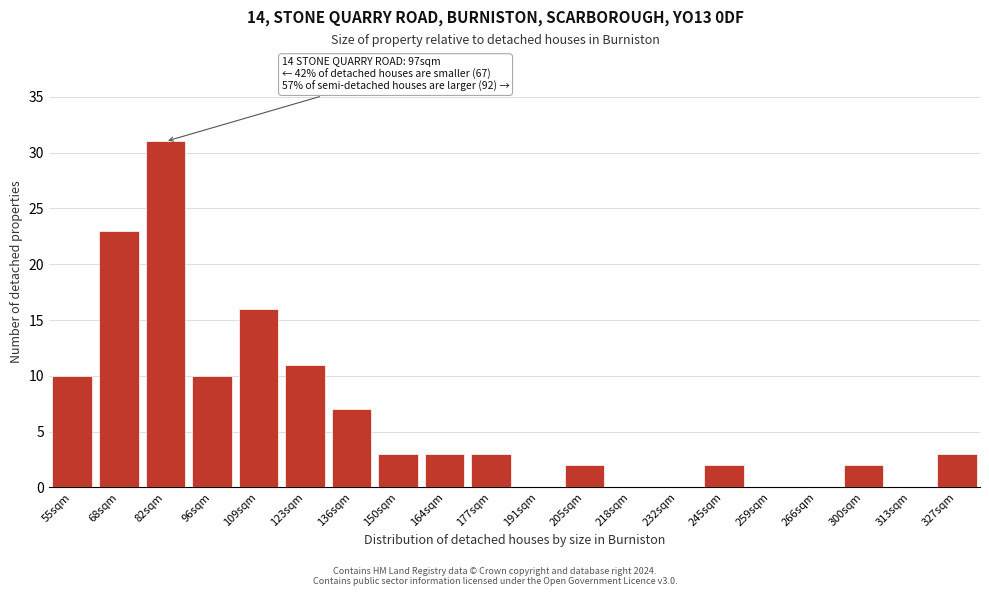

Reading right to left, list all the values displayed in this chart.

327sqm=3	313sqm=0	300sqm=2	266sqm=0	259sqm=0	245sqm=2	232sqm=0	218sqm=0	205sqm=2	191sqm=0	177sqm=3	164sqm=3	150sqm=3	136sqm=7	123sqm=11	109sqm=16	96sqm=10	82sqm=31	68sqm=23	55sqm=10